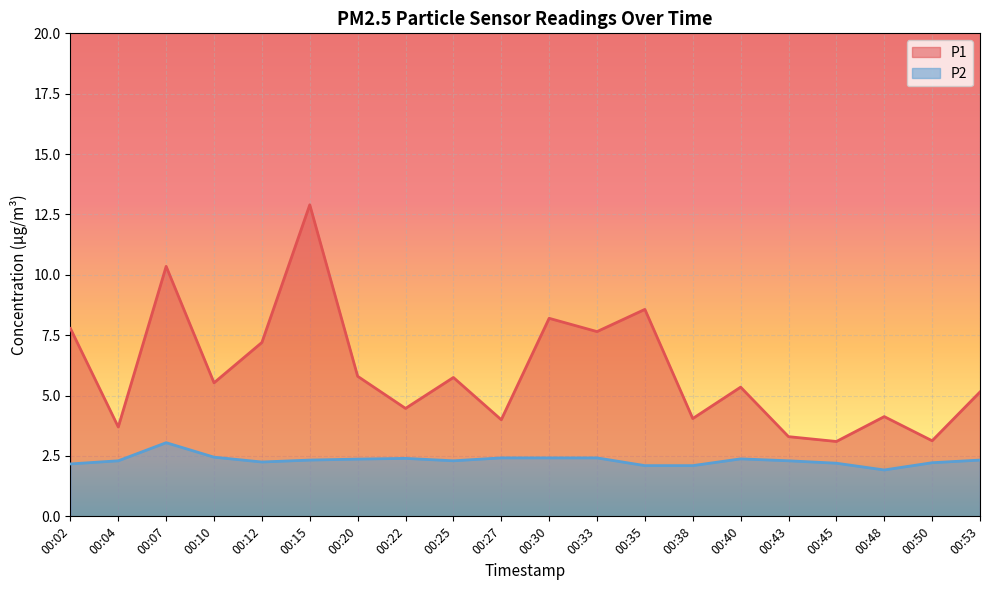

What is the sum of the P1 values at 00:12 and 00:53?

12.4